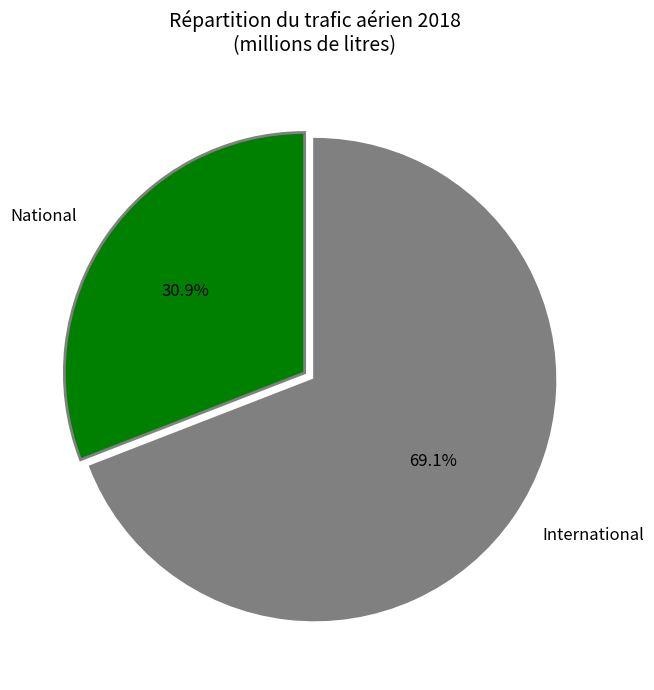

Does any single category account for the majority?

Yes